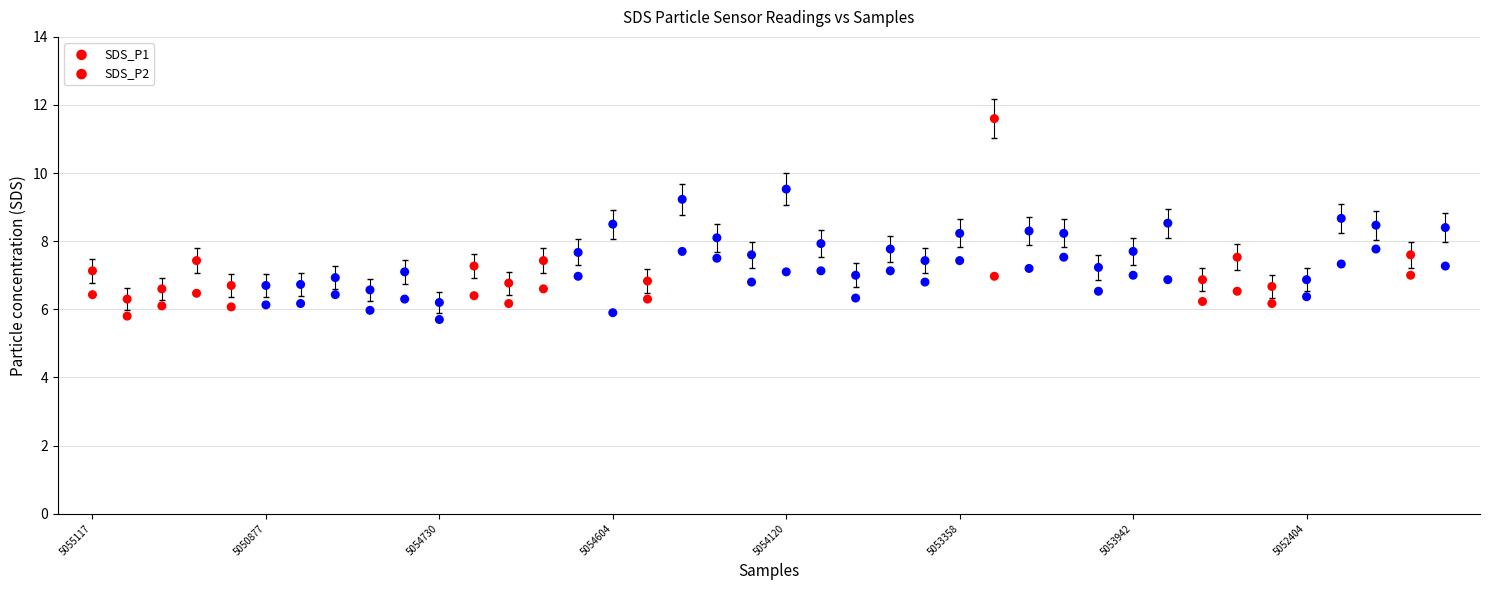

Count the number of points in this scatter plot.

80